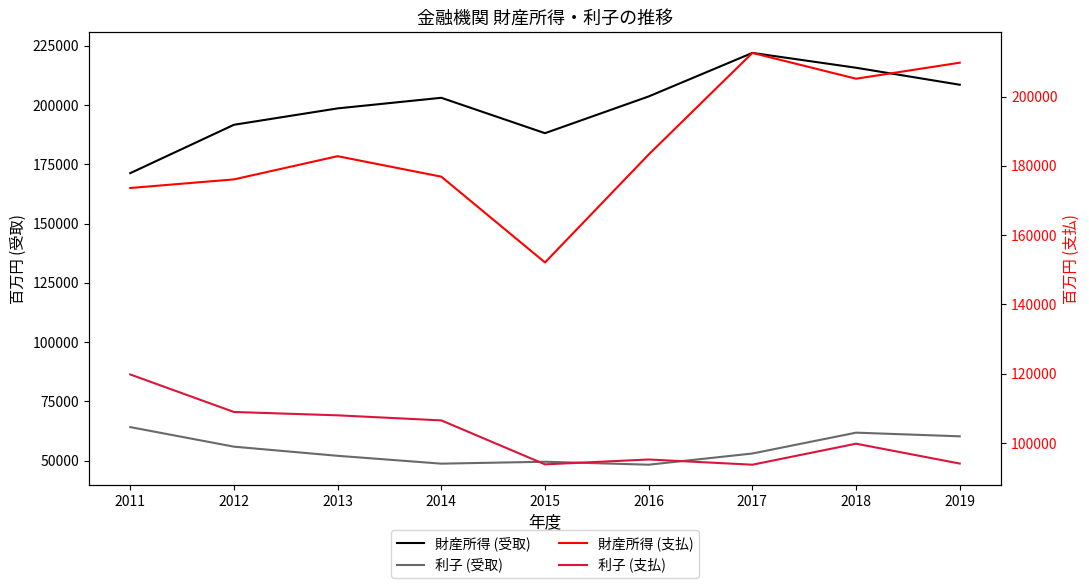

What are all the series names shown in the legend?

財産所得 (受取), 利子 (受取), 財産所得 (支払), 利子 (支払)